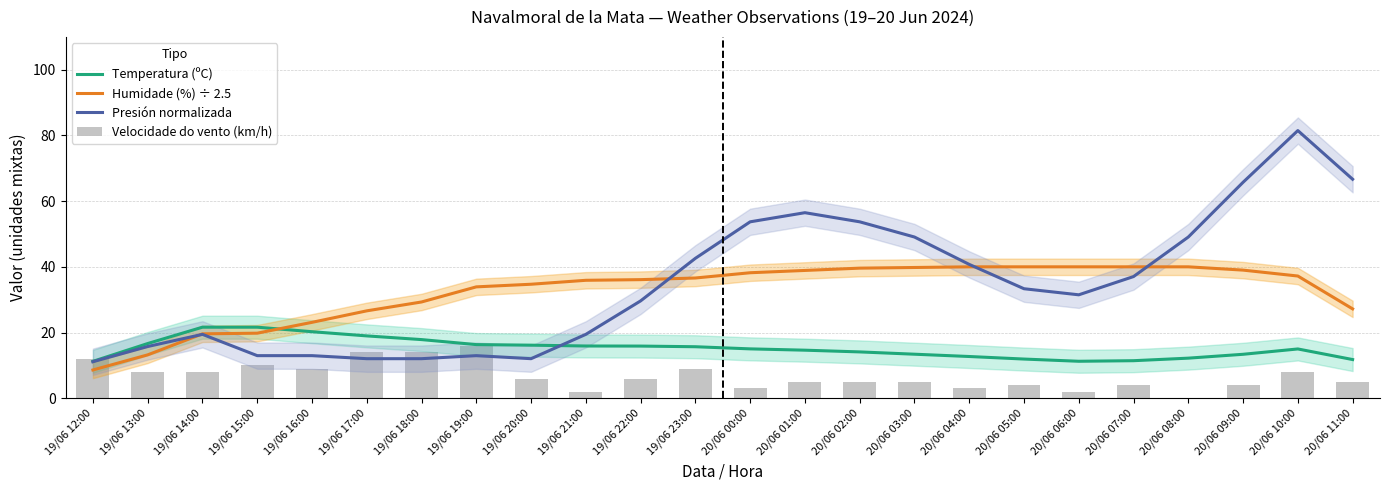

Between 19/06 23:00 and 20/06 00:00, which series saw the biggest shift?

Presión normalizada